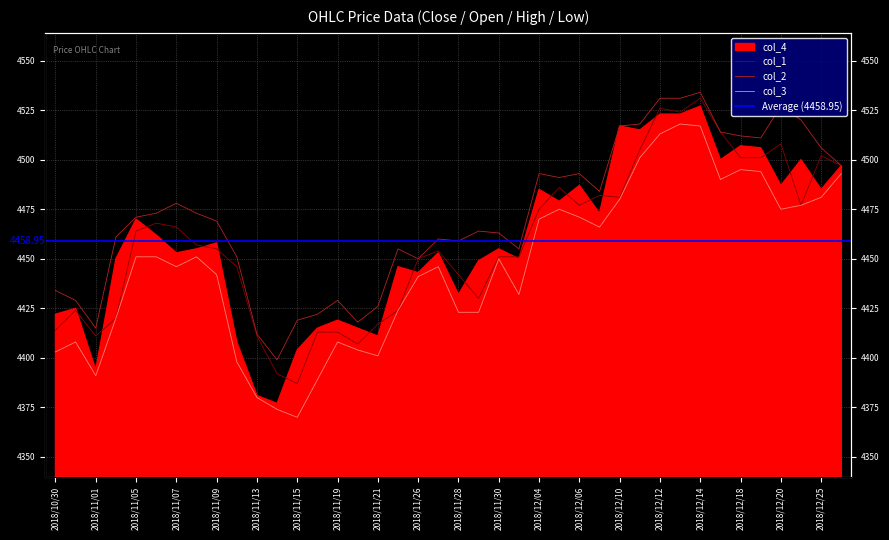

How many categories are shown in the chart?

40